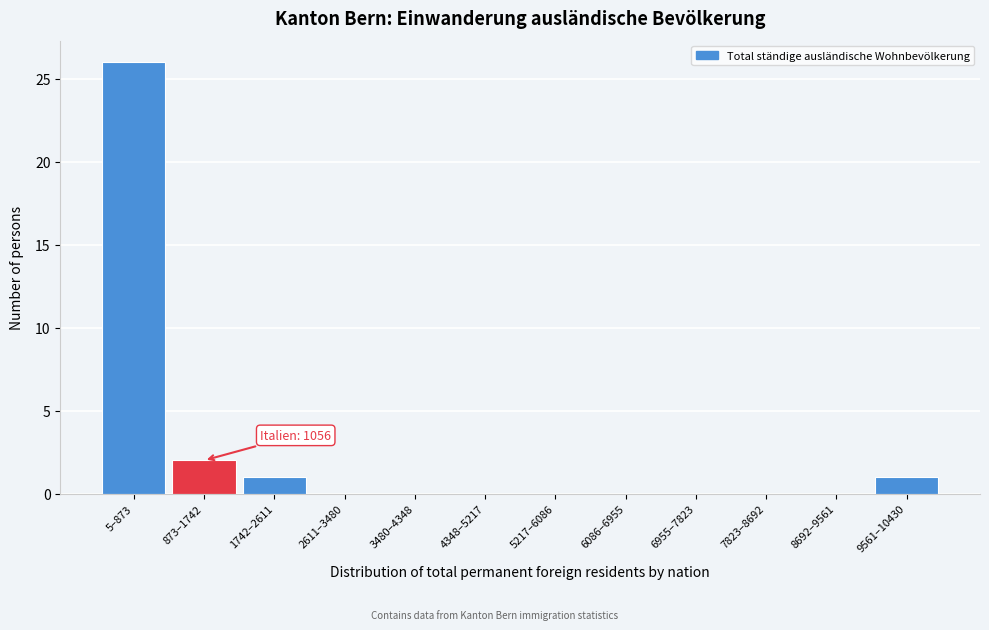

Reading left to right, transcribe all the data shown in this chart.

5–873=26	873–1742=2	1742–2611=1	2611–3480=0	3480–4348=0	4348–5217=0	5217–6086=0	6086–6955=0	6955–7823=0	7823–8692=0	8692–9561=0	9561–10430=1